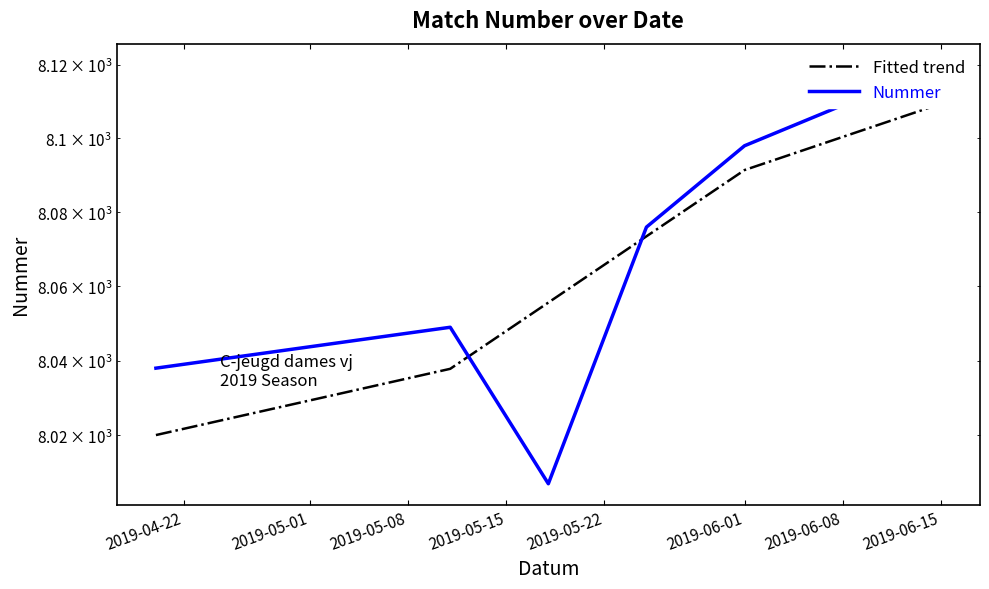

What is the difference between the highest and lowest values at 2019-04-22?

18.0